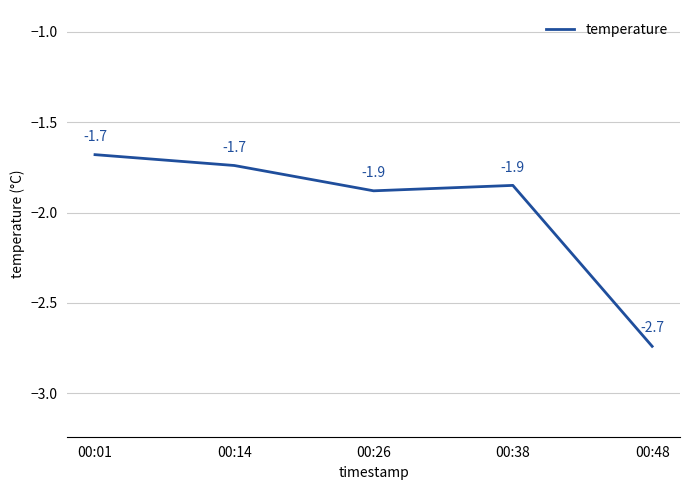

What is the difference between the values at 00:48 and 00:14?

1.0